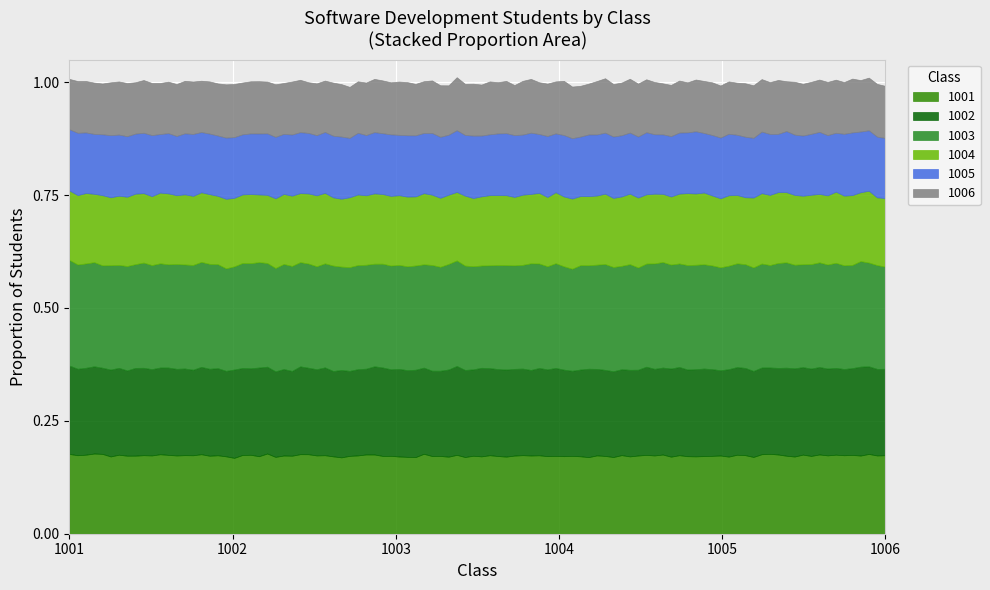

Which category has the lowest value in the 1005 series?

1001